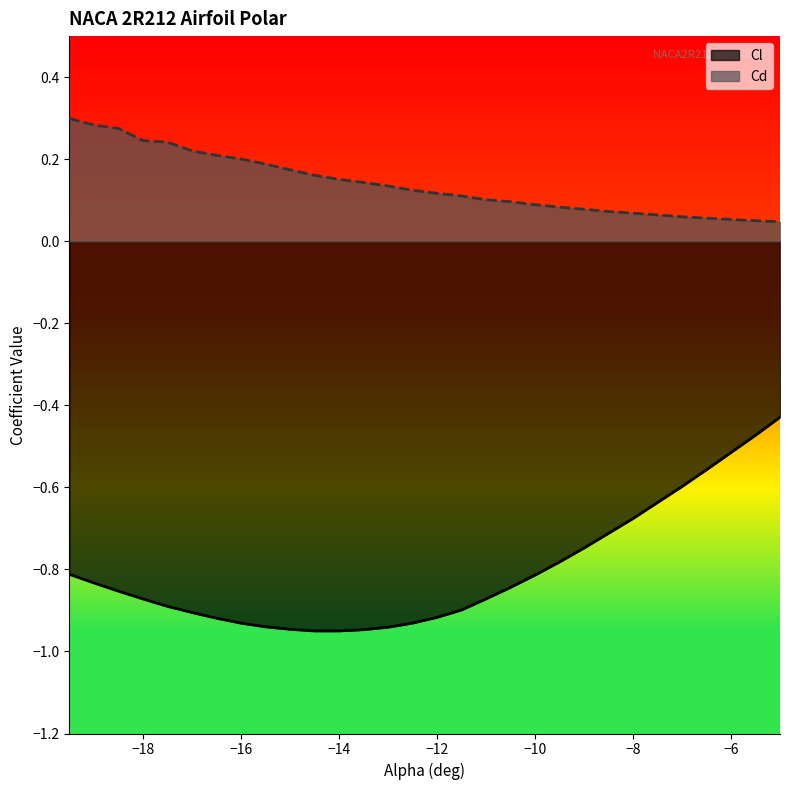

What are all the series names shown in the legend?

Cl, Cd